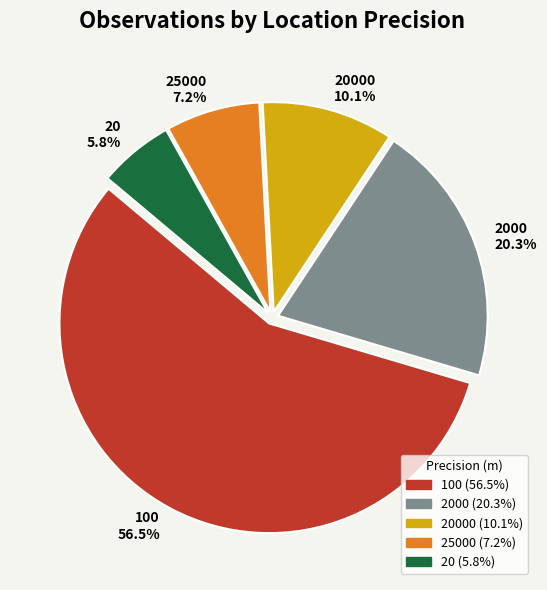

What is the ratio of the value at 20 to the value at 2000?

0.3